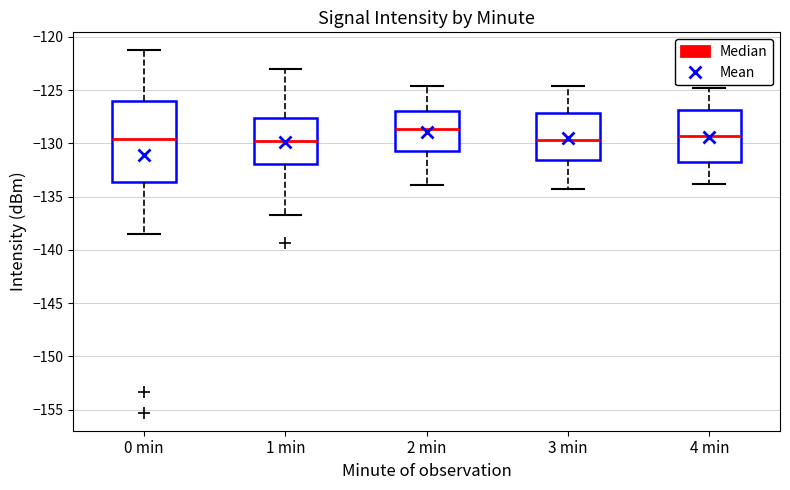

Reading left to right, read every box against the y-axis: the position of its median line, the range the box covers, and the ends of its whiskers. The values are not printed on the chart, so give them approximately, as read against the axis.

0 min: median -129.5, box -133.5 to -126.0, whiskers -138.5 to -121.5
1 min: median -130.0, box -132.0 to -127.5, whiskers -137.0 to -123.0
2 min: median -128.5, box -130.5 to -127.0, whiskers -134.0 to -124.5
3 min: median -129.5, box -131.5 to -127.0, whiskers -134.5 to -124.5
4 min: median -129.5, box -132.0 to -127.0, whiskers -134.0 to -125.0